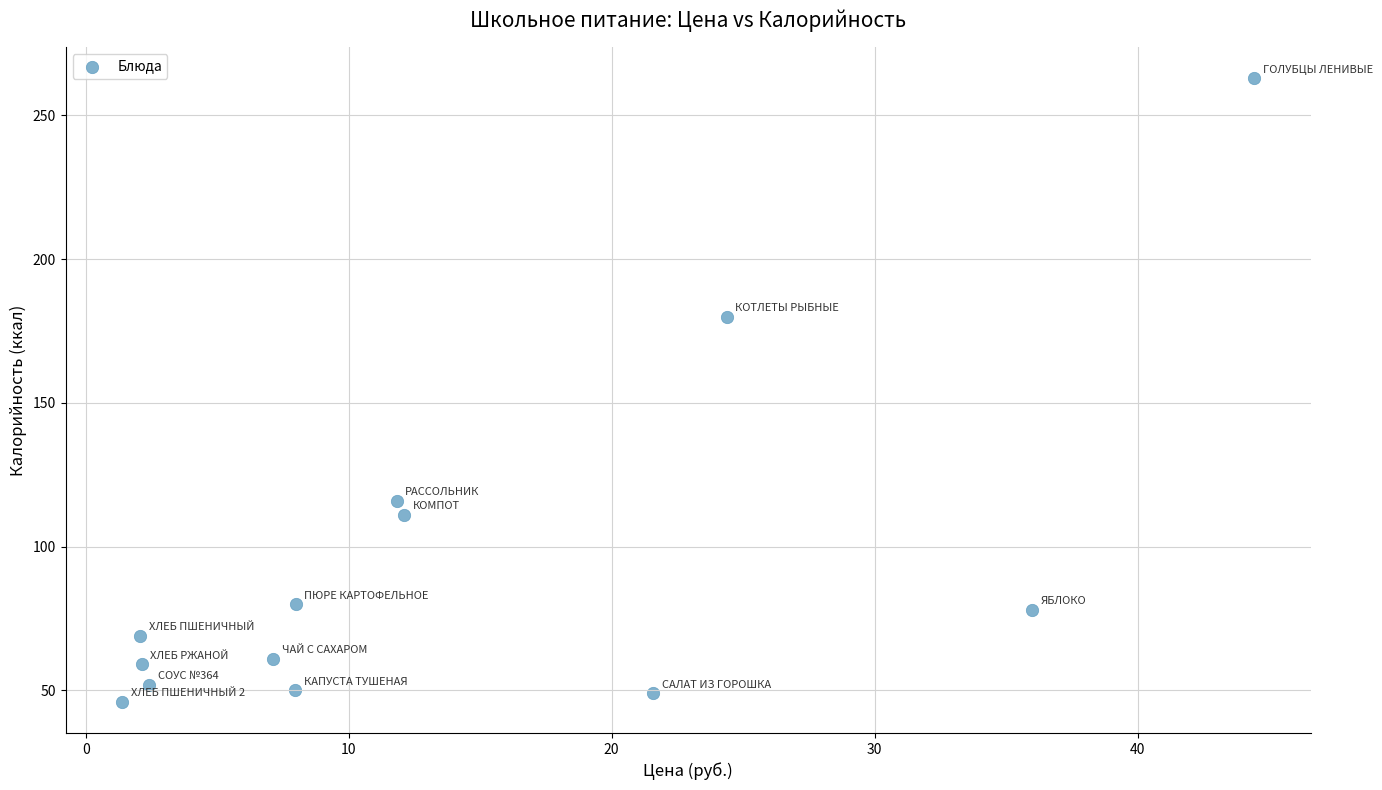

What is the range of Y values (max minus min)?

217